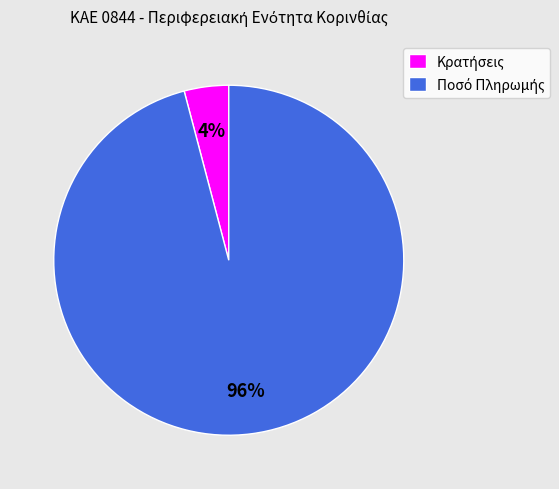

Is there a majority slice in this chart?

Yes